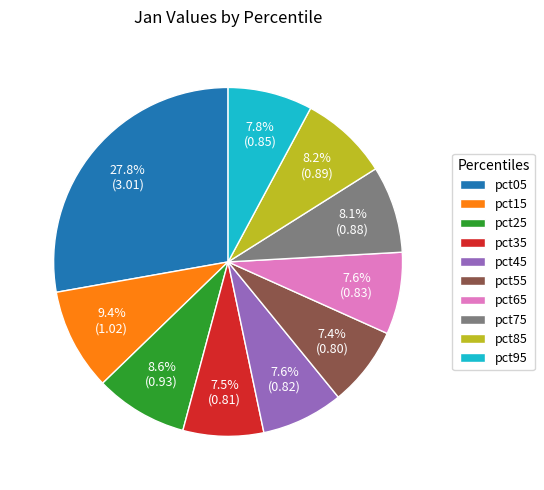

Combined, what portion of the pie is pct35 and pct85?

15.7%